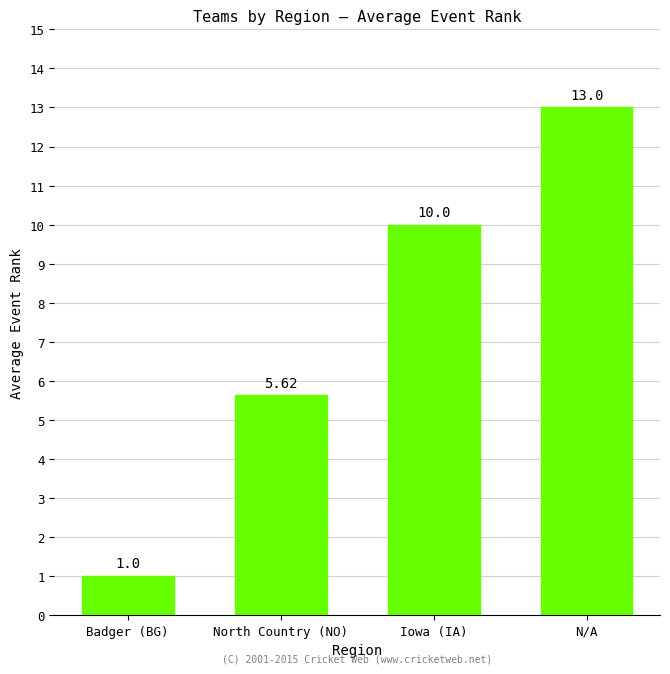

Read the value at N/A.

13.0